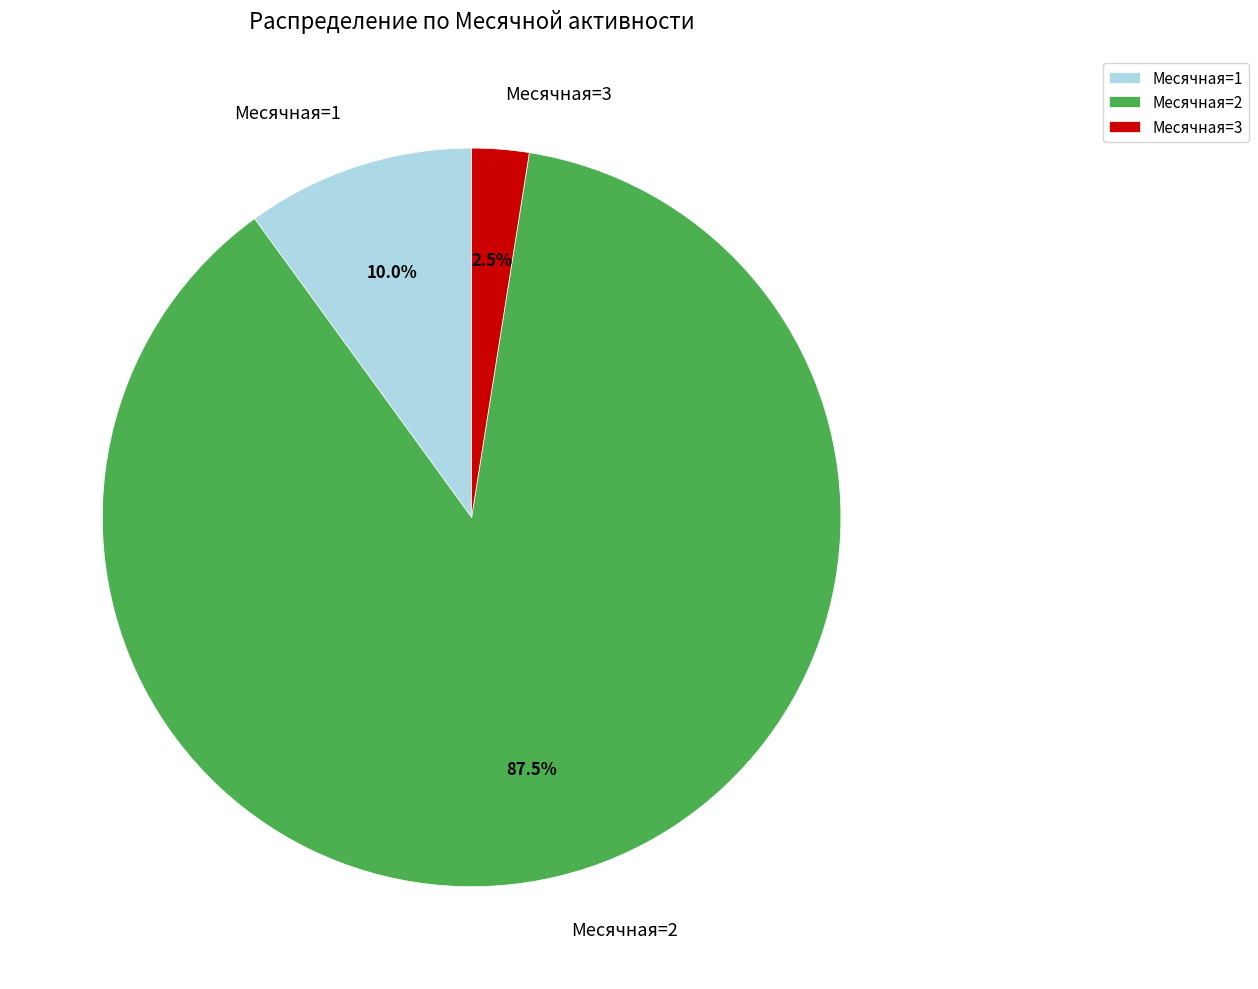

How many segments does this pie chart have?

3